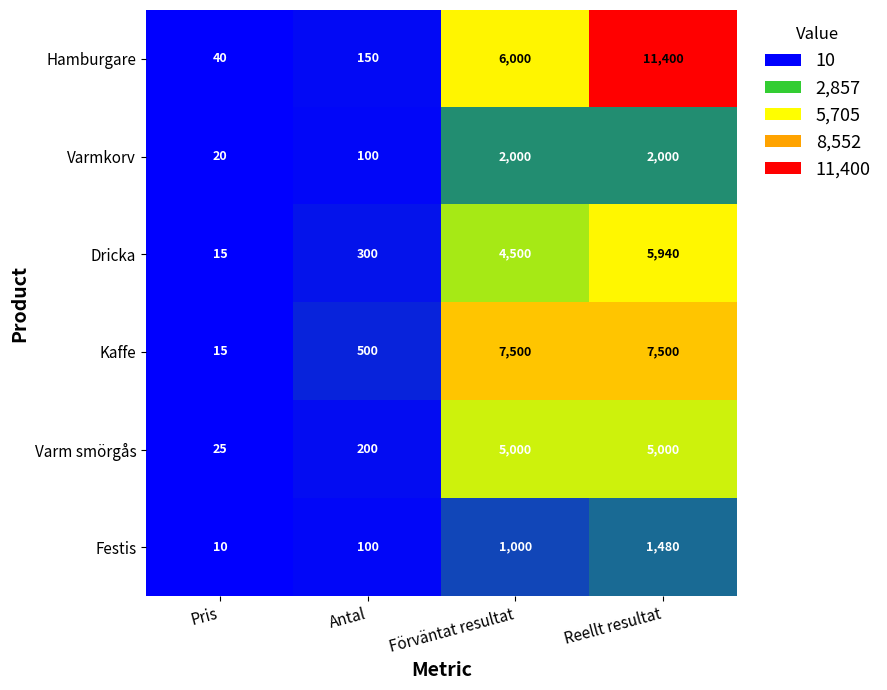

Reading left to right, what are all the values shown in this chart?

Hamburgare: Pris=40	Antal=150	Förväntat resultat=6000	Reellt resultat=11400
Varmkorv: Pris=20	Antal=100	Förväntat resultat=2000	Reellt resultat=2000
Dricka: Pris=15	Antal=300	Förväntat resultat=4500	Reellt resultat=5940
Kaffe: Pris=15	Antal=500	Förväntat resultat=7500	Reellt resultat=7500
Varm smörgås: Pris=25	Antal=200	Förväntat resultat=5000	Reellt resultat=5000
Festis: Pris=10	Antal=100	Förväntat resultat=1000	Reellt resultat=1480